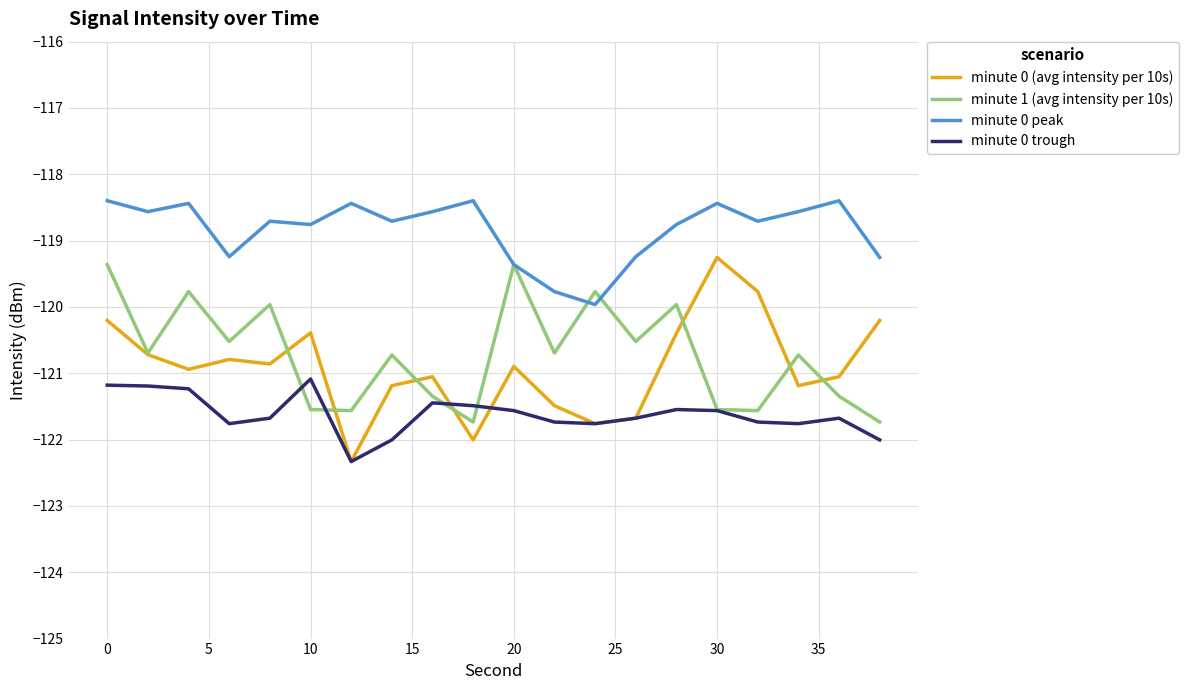

Which series has the largest total across all categories?

minute 0 peak